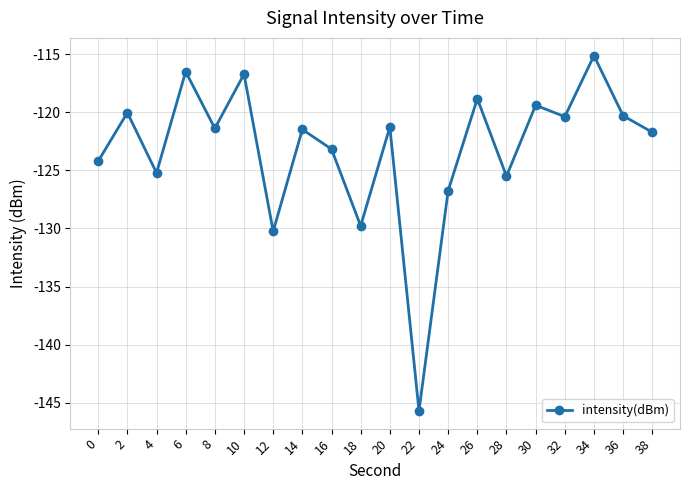

What is the value of the 1st point from the left?

-124.2